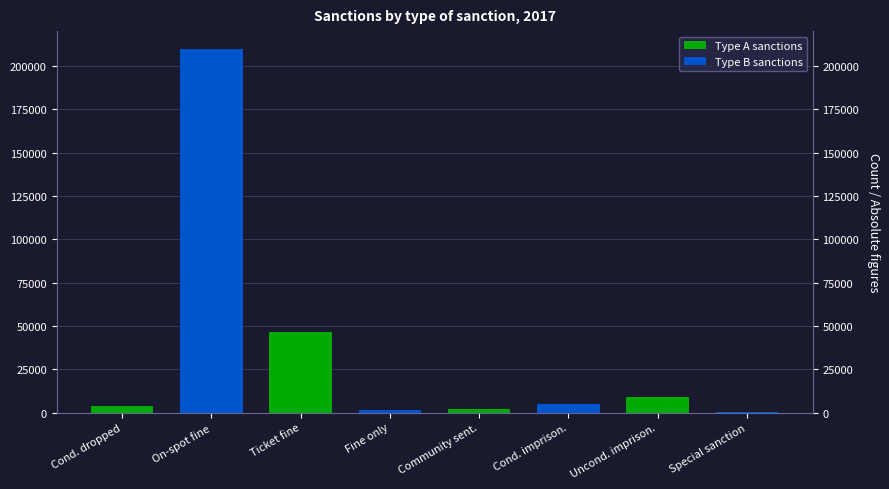

Are the bars horizontal?

No